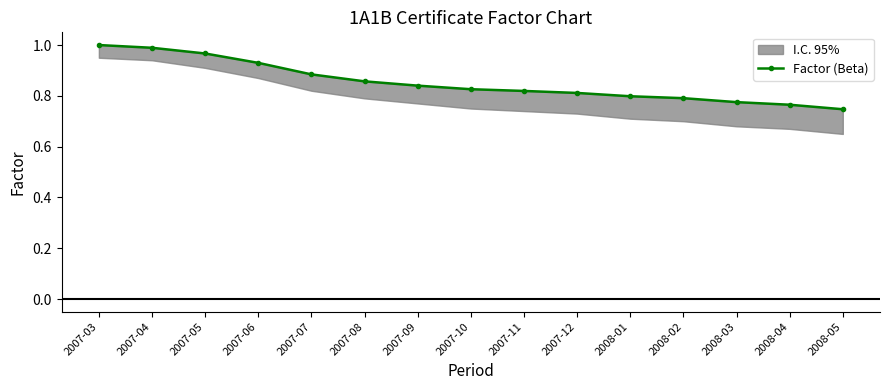

Reading right to left, transcribe all the data shown in this chart.

0.7	0.8	0.8	0.8	0.8	0.8	0.8	0.8	0.8	0.9	0.9	0.9	1.0	1.0	1.0